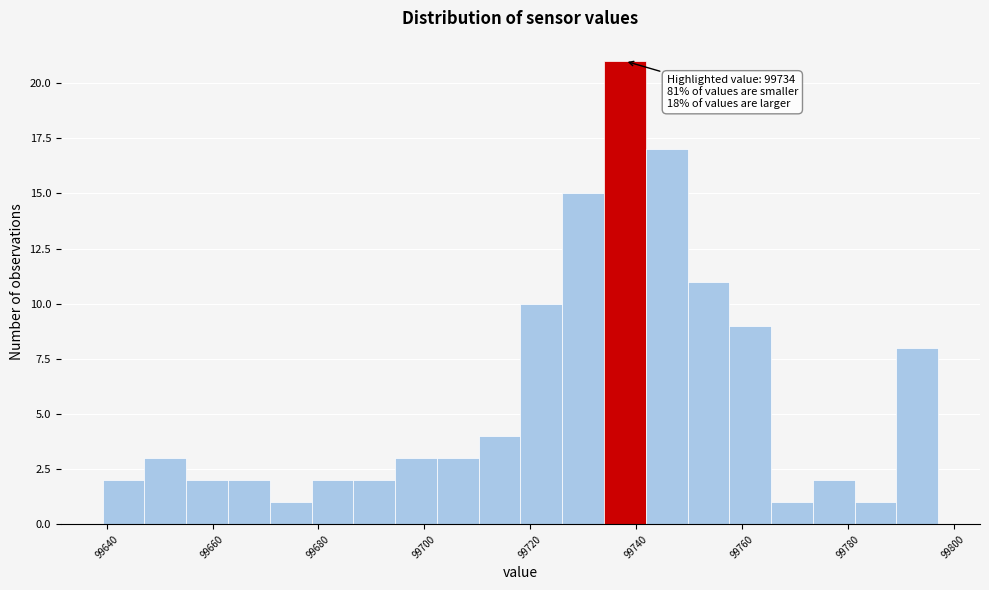

Around what value on the x-axis is the tallest bar? Give the approximate position of its centre, as read against the axis.

99738